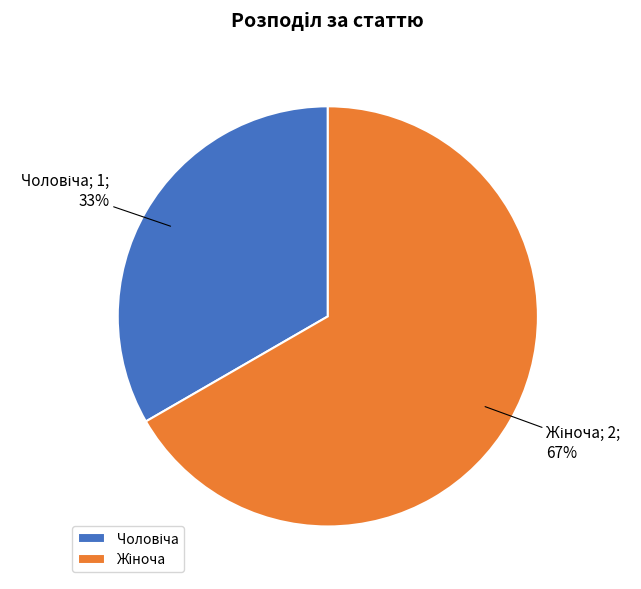

Is there any slice that represents more than half of the pie?

Yes